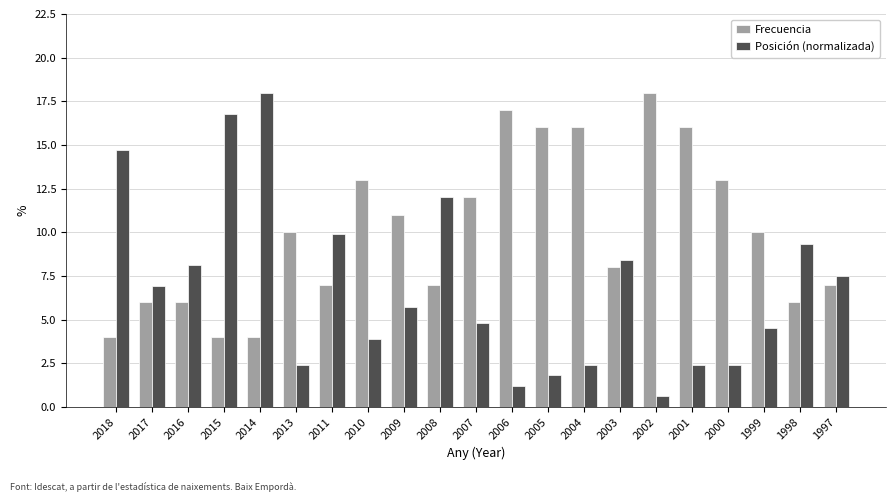

Reading left to right, transcribe all the data shown in this chart.

Frecuencia: 2018=4.0	2017=6.0	2016=6.0	2015=4.0	2014=4.0	2013=10.0	2011=7.0	2010=13.0	2009=11.0	2008=7.0	2007=12.0	2006=17.0	2005=16.0	2004=16.0	2003=8.0	2002=18.0	2001=16.0	2000=13.0	1999=10.0	1998=6.0	1997=7.0
Posición (normalizada): 2018=14.7	2017=6.9	2016=8.1	2015=16.8	2014=18.0	2013=2.4	2011=9.9	2010=3.9	2009=5.7	2008=12.0	2007=4.8	2006=1.2	2005=1.8	2004=2.4	2003=8.4	2002=0.6	2001=2.4	2000=2.4	1999=4.5	1998=9.3	1997=7.5